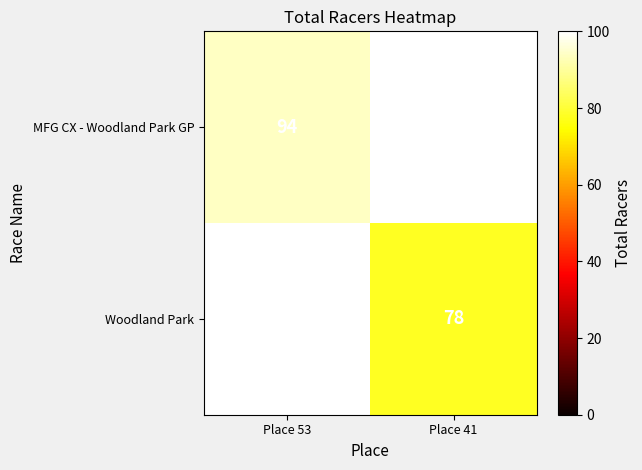

At how many categories does at least one series exceed 88?

1